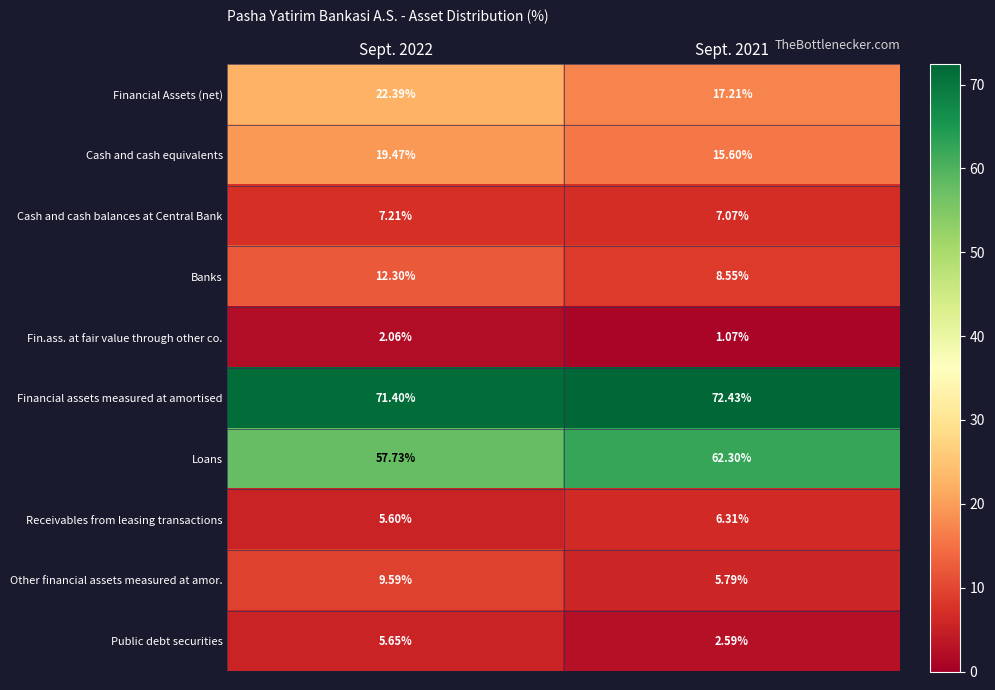

Which series has the largest total across all categories?

Financial assets measured at amortised